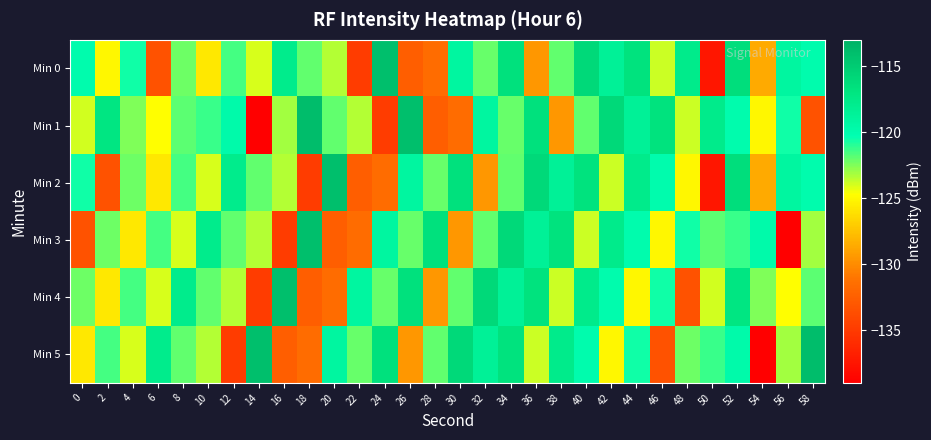

At which category does the chart reach its minimum across all series?

14